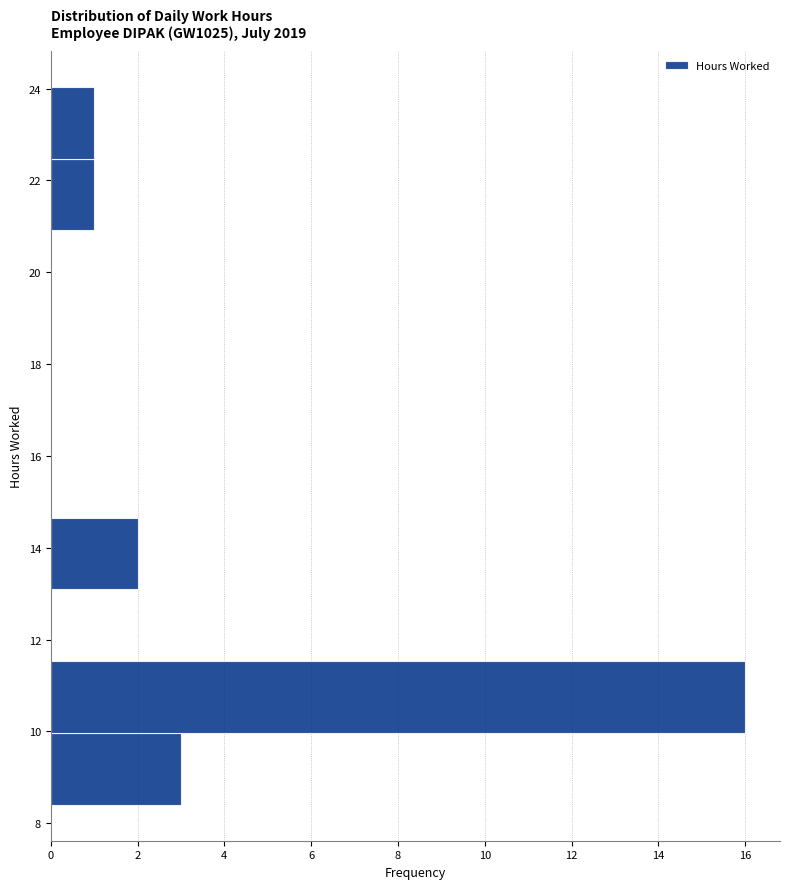

Reading bottom to top, transcribe this chart: for each bar, give the range it covers on the y-axis and its length. Neither the bar edges nor the lengths are printed on the chart, so give them approximately, as read against the axes.

8.4 to 10.0: 3
10.0 to 11.6: 16
11.6 to 13.0: 0
13.0 to 14.6: 2
14.6 to 16.2: 0
16.2 to 17.8: 0
17.8 to 19.4: 0
19.4 to 21.0: 0
21.0 to 22.4: 1
22.4 to 24.0: 1